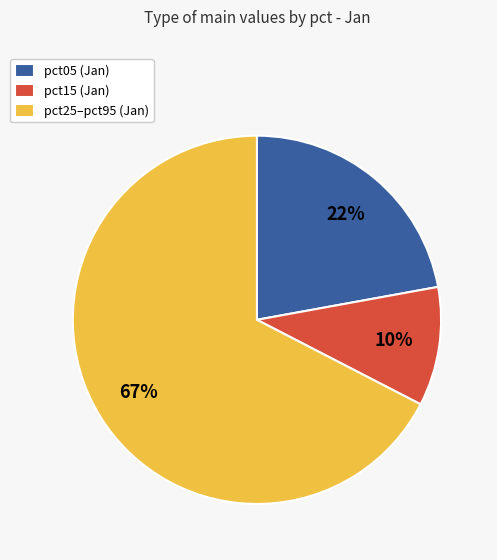

To the nearest percent, what percentage of the pie is pct15 (Jan)?

10%